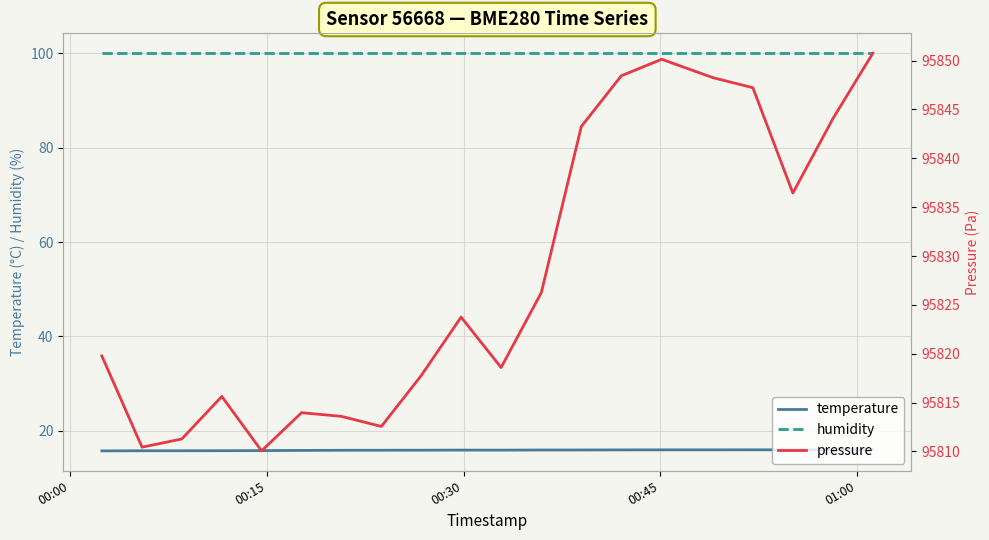

Reading left to right, extract all data points from this chart.

temperature: 15.8	15.8	15.8	15.8	15.8	15.8	15.9	15.9	15.9	15.9	15.9	15.9	15.9	16.0	16.0	16.0	16.0	16.0	16.0	16.1
humidity: 100.0	100.0	100.0	100.0	100.0	100.0	100.0	100.0	100.0	100.0	100.0	100.0	100.0	100.0	100.0	100.0	100.0	100.0	100.0	100.0
pressure: 95819.8	95810.4	95811.3	95815.6	95810.1	95814.0	95813.6	95812.6	95817.8	95823.8	95818.6	95826.2	95843.2	95848.4	95850.1	95848.2	95847.2	95836.4	95844.1	95850.8